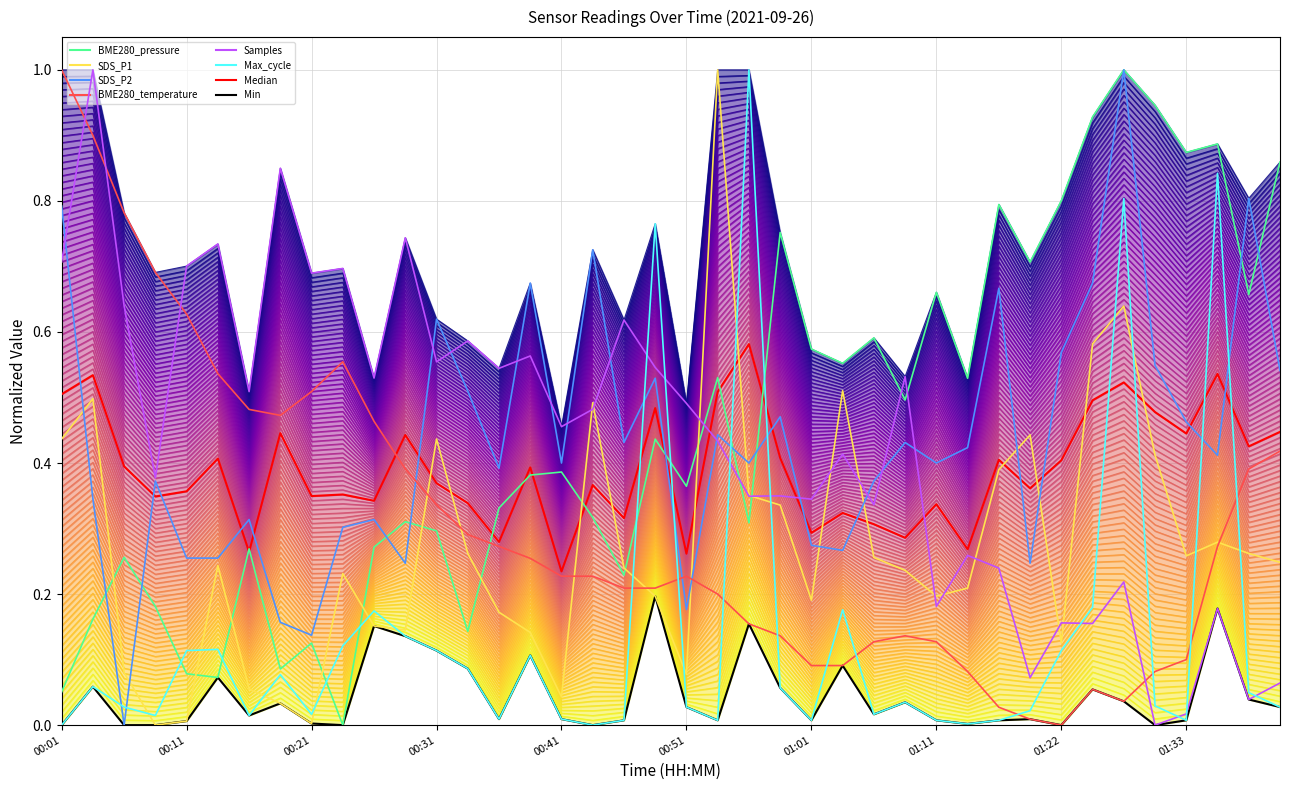

How many categories are shown in the chart?

40